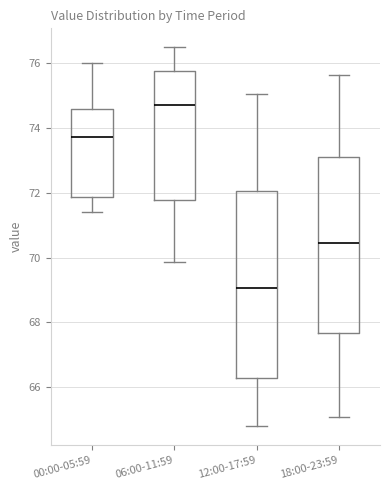

Comparing the boxes themselves (not the whiskers), which one is the tallest?

12:00-17:59